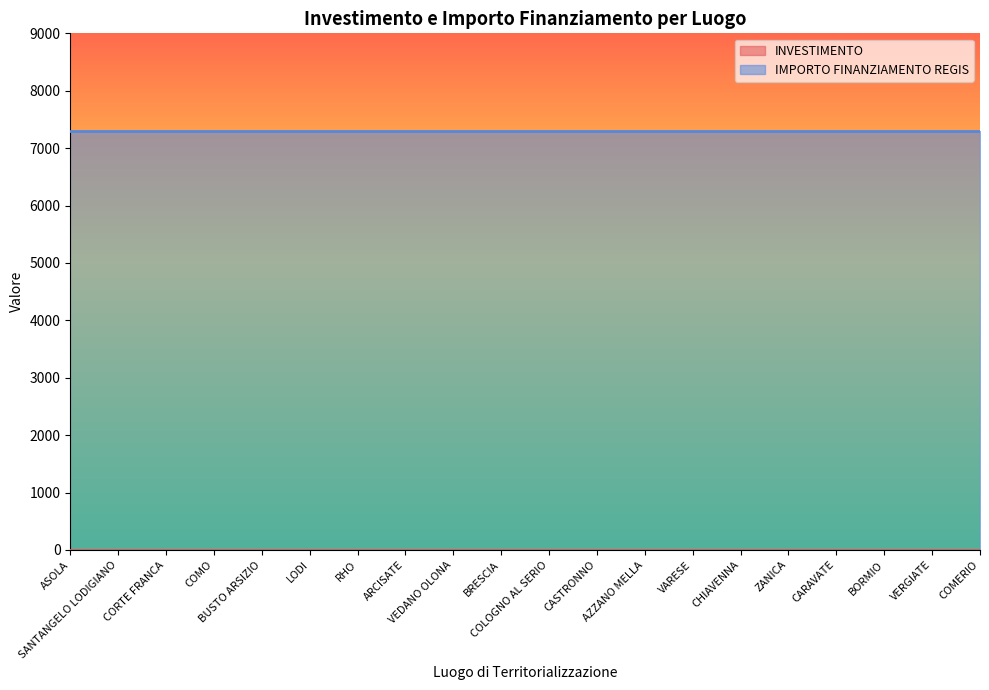

What are all the series names shown in the legend?

INVESTIMENTO, IMPORTO FINANZIAMENTO REGIS